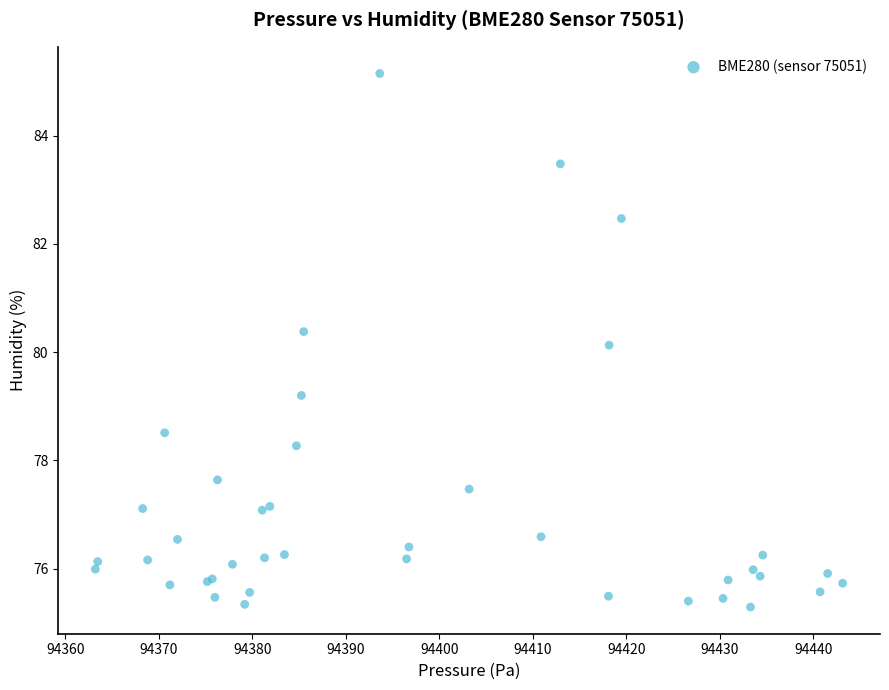

What Y value in the scatter plot is closest to 80?

80.1